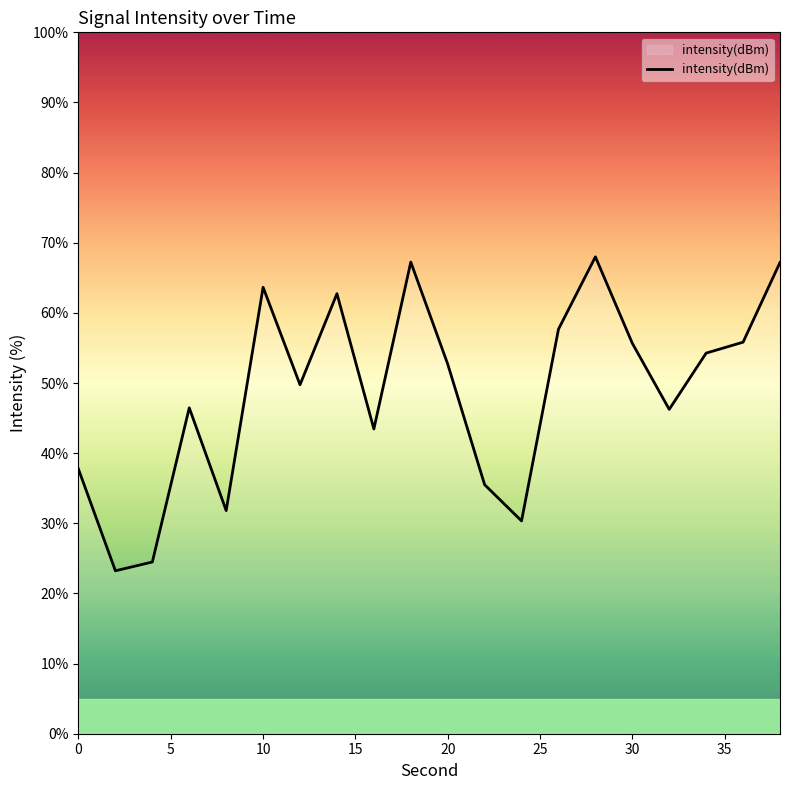

What is the average value?

48.7